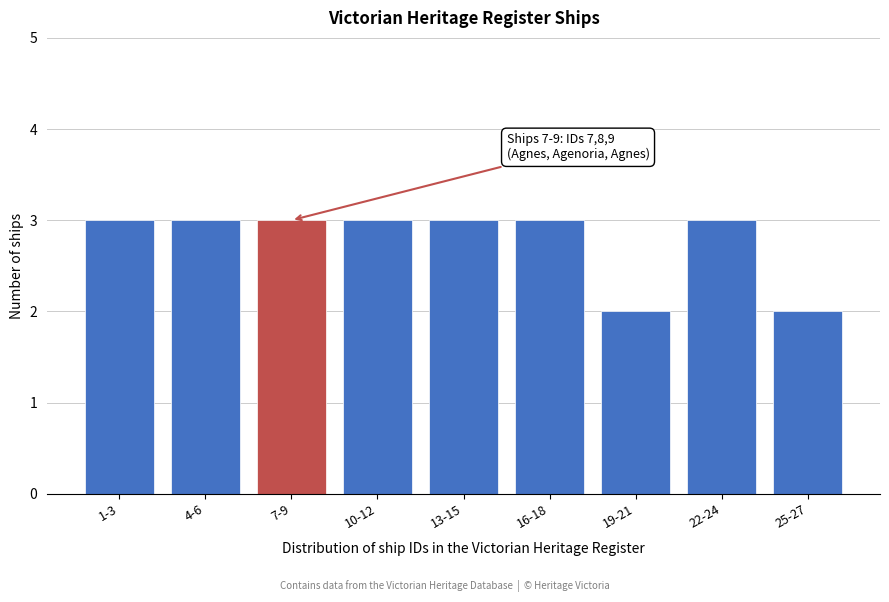

Reading left to right, extract all data points from this chart.

1-3=3	4-6=3	7-9=3	10-12=3	13-15=3	16-18=3	19-21=2	22-24=3	25-27=2